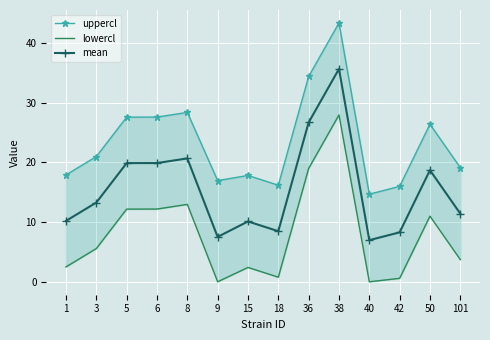

Which has a higher value, 50 or 5?

5